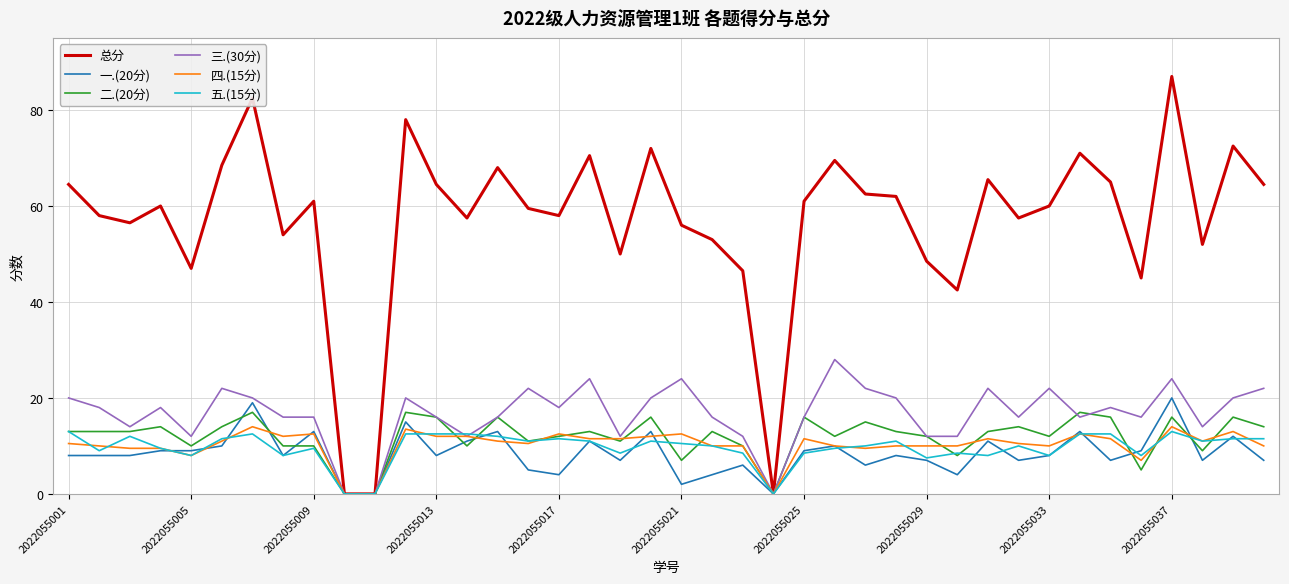

What is the highest value of the 二.(20分) series?

17.0